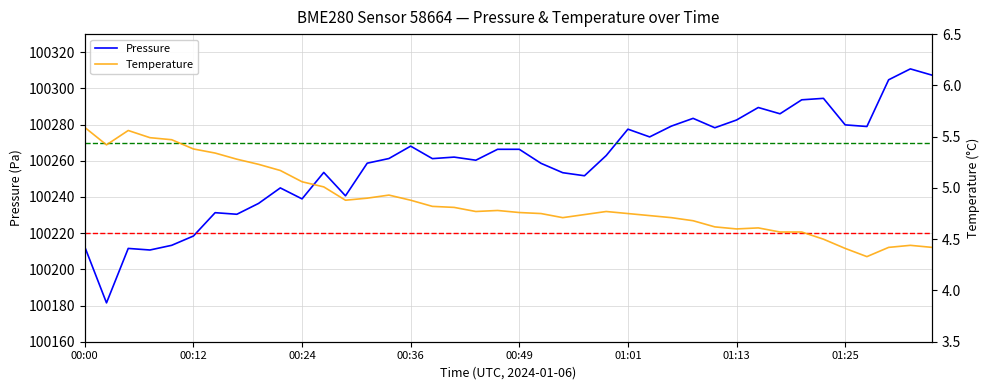

What is the lowest value of the Pressure series?

100181.5